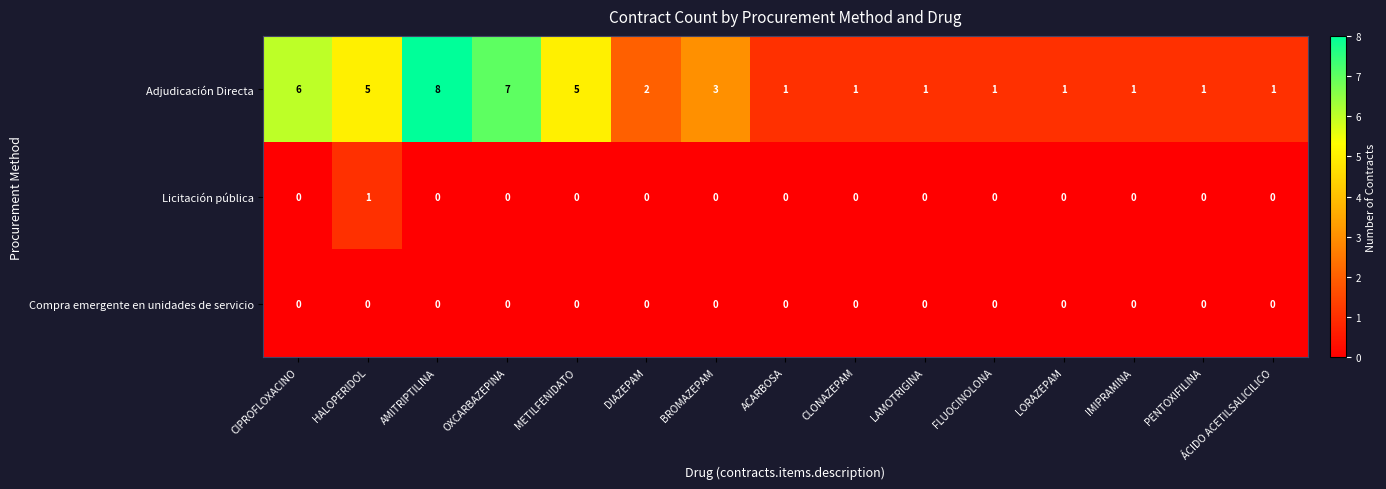

List the series in order of their peak value, highest first.

Adjudicación Directa, Licitación pública, Compra emergente en unidades de servicio